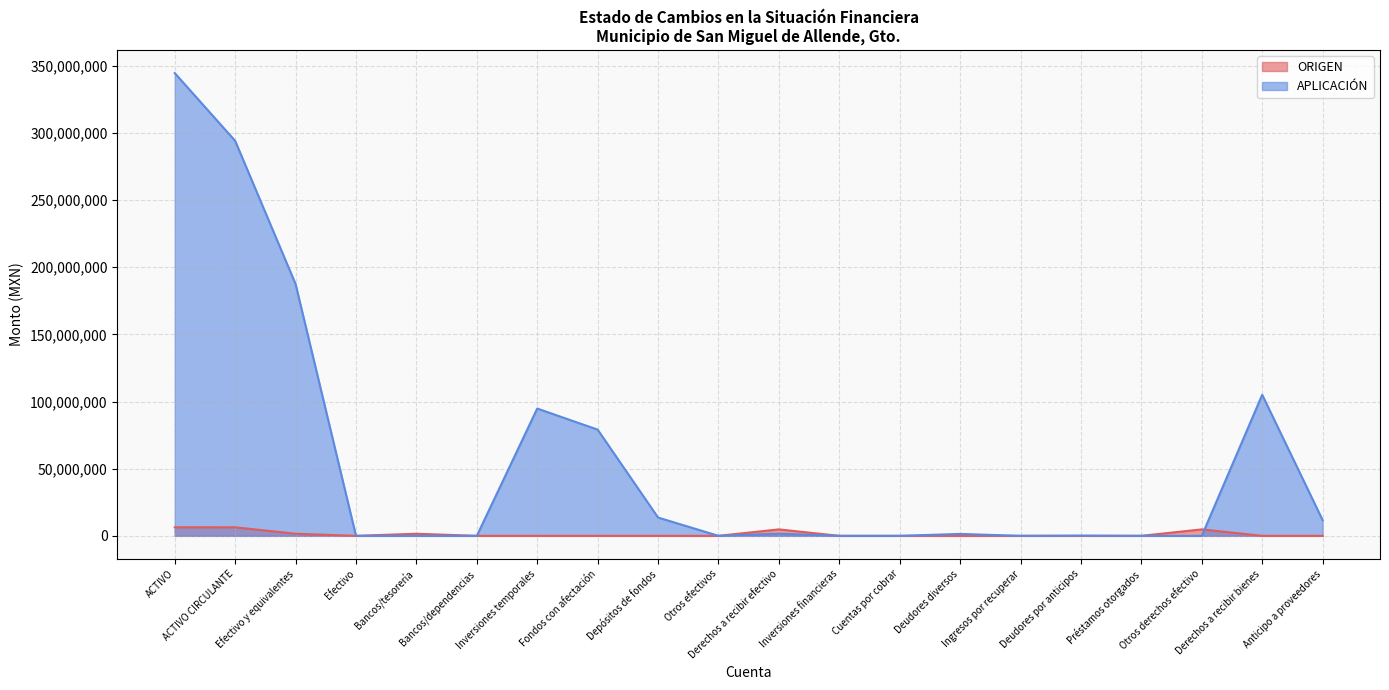

What position from the right is Anticipo a proveedores?

1